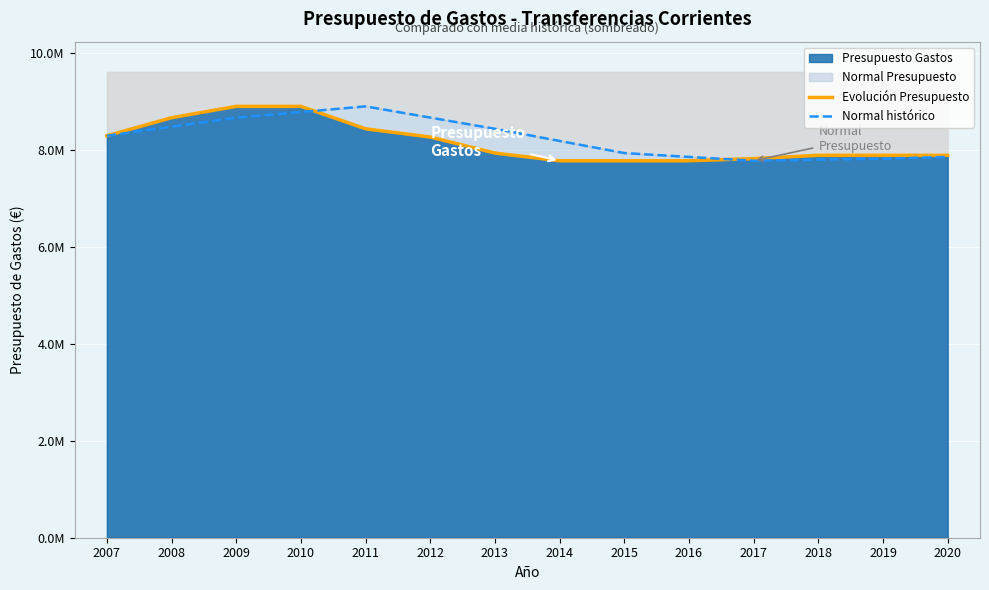

Is the value of Normal histórico at 2017 greater than the value of Evolución Presupuesto at 2011?

No